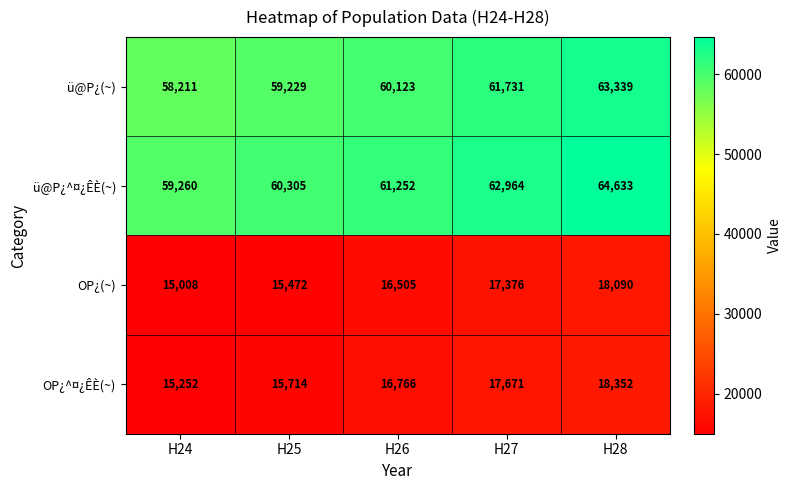

What is the smallest value displayed?

15008